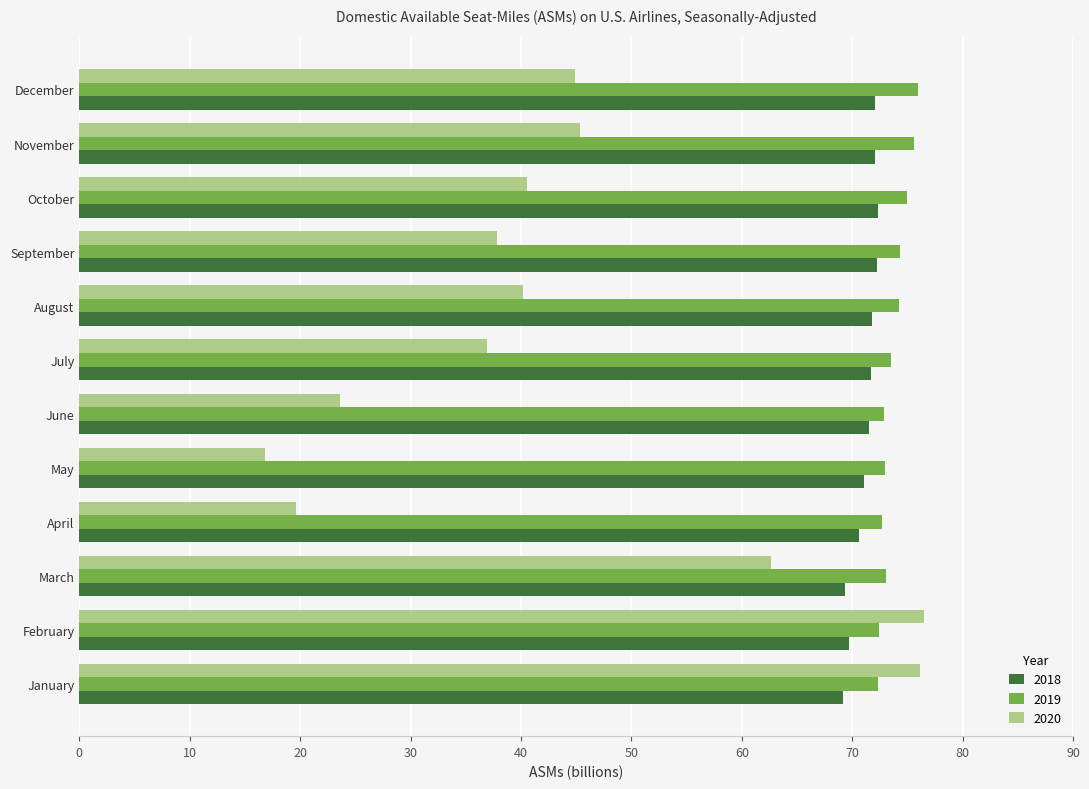

Which category has the lowest value in the 2020 series?

May